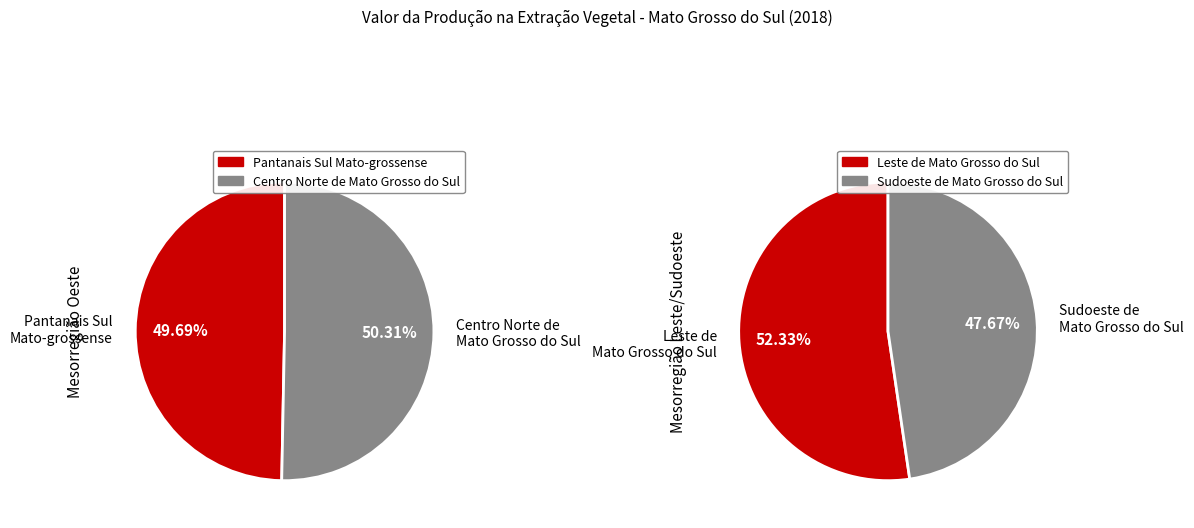

How many segments does this pie chart have?

4